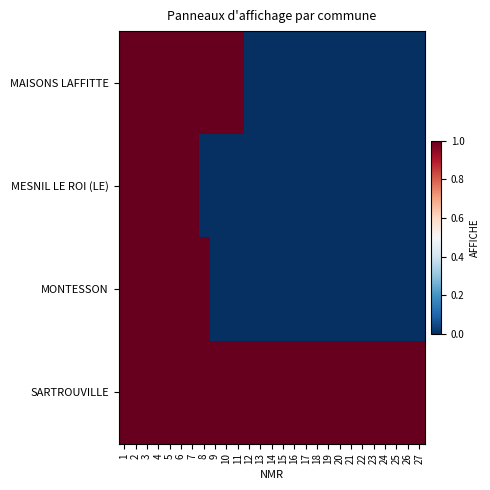

Which series changed the most between 3 and 8?

MESNIL LE ROI (LE)